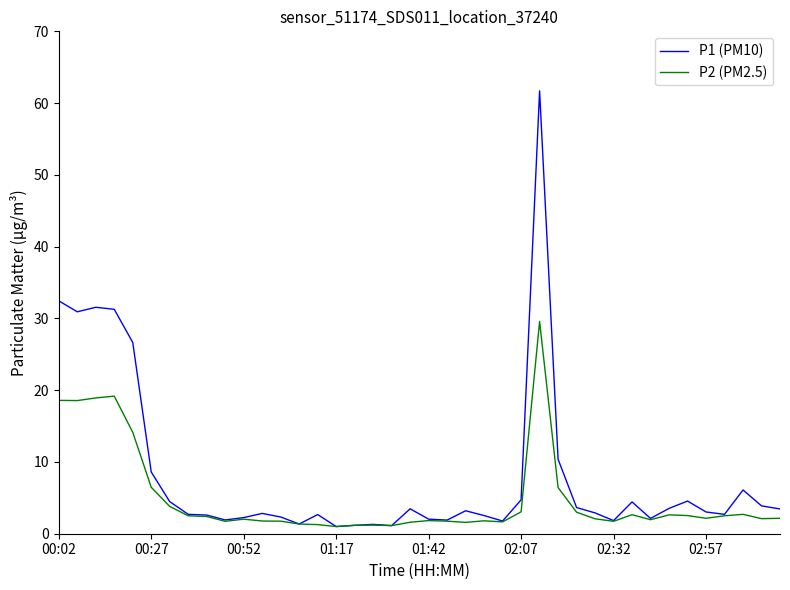

What is the highest value of the P2 (PM2.5) series?

29.6